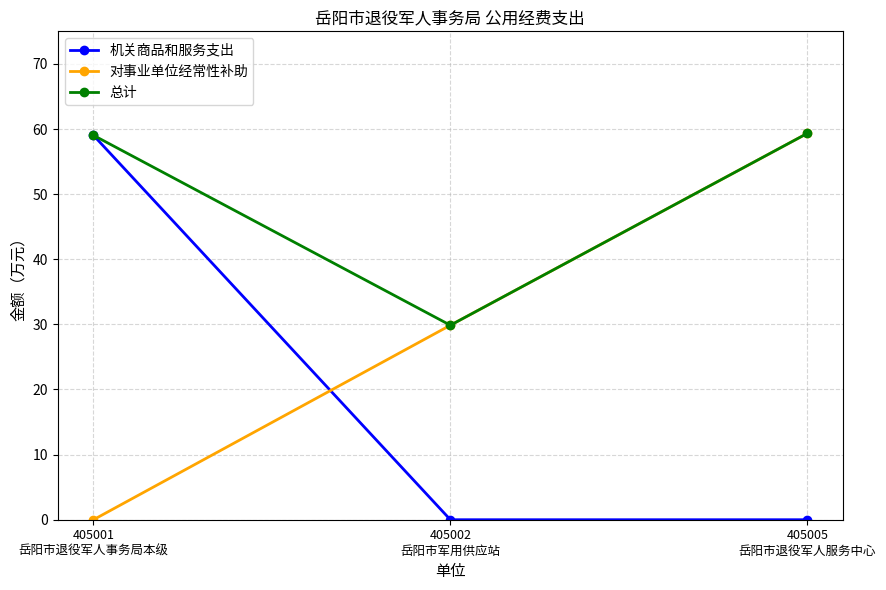

What is the greatest value displayed?

59.3